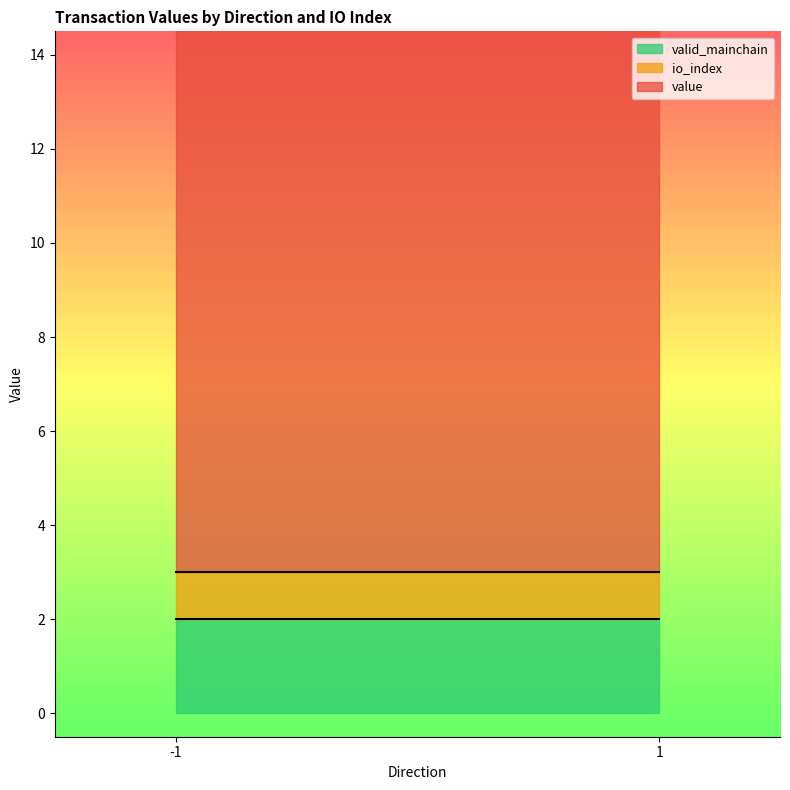

How many data points in value are above 13?

2